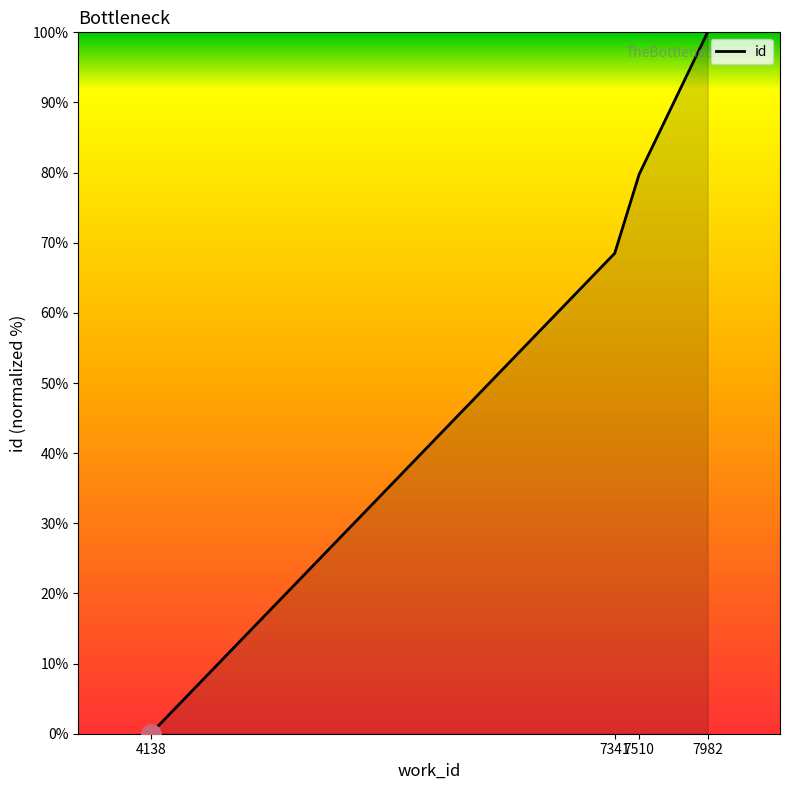

How many values are below 79?

2